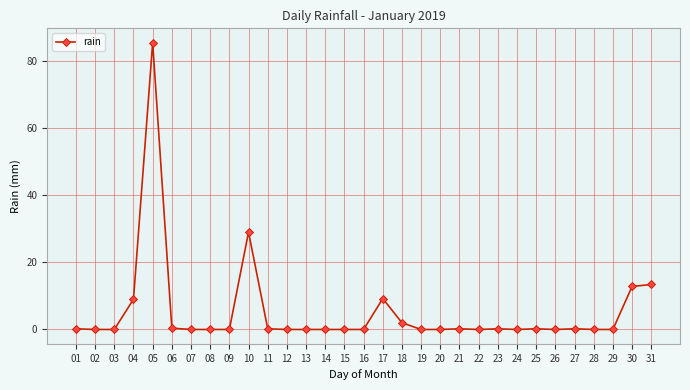

How many lines are shown in the chart?

1